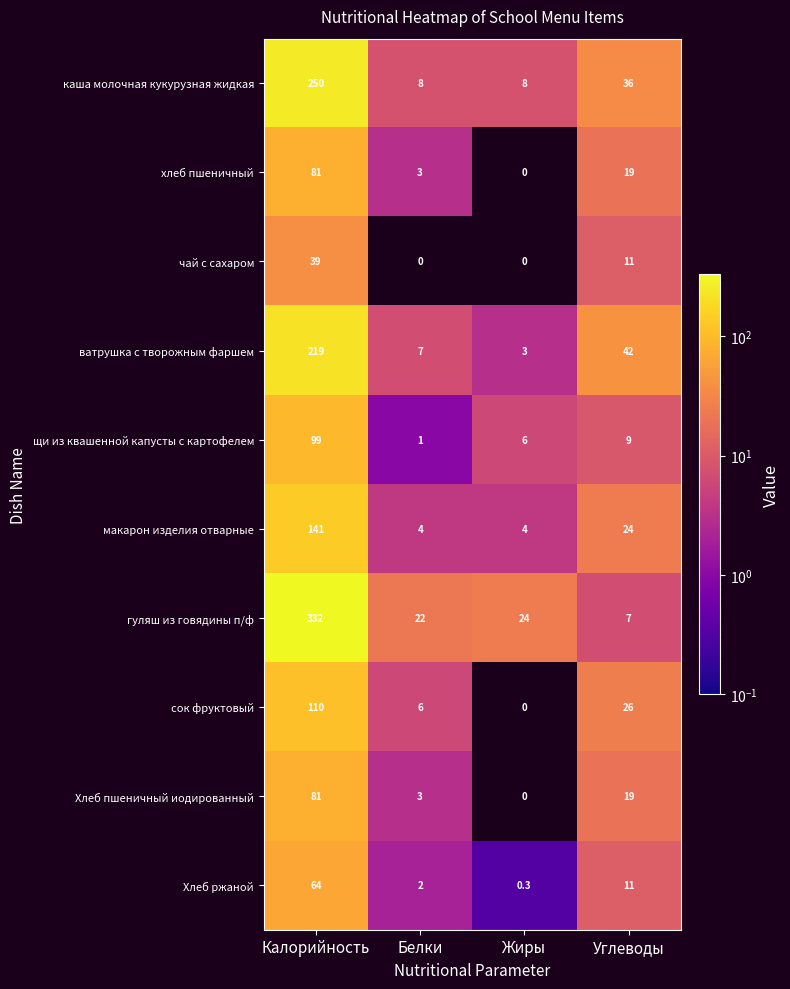

Which series changed the most between Белки and Углеводы?

ватрушка с творожным фаршем